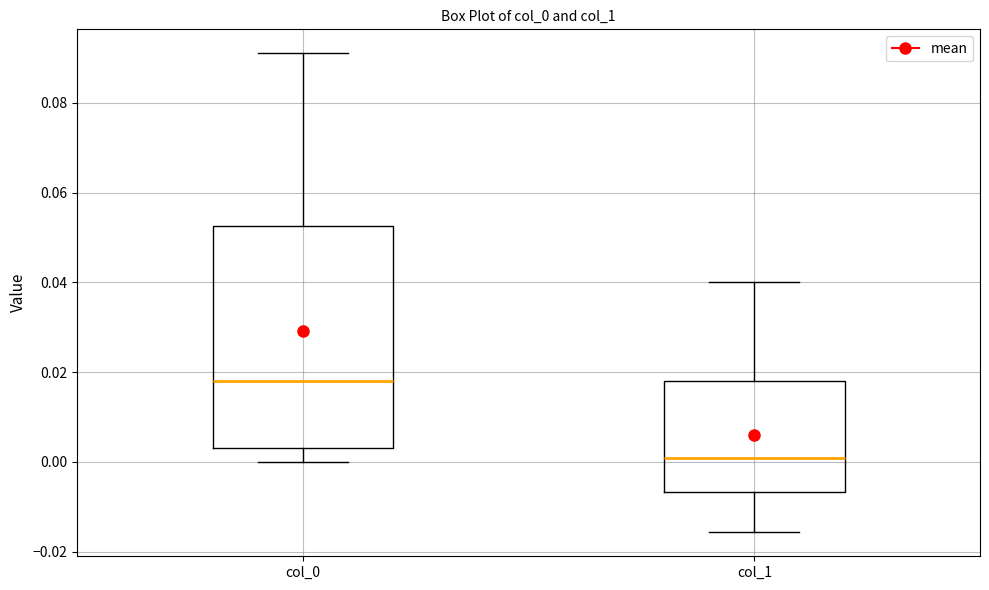

Where does the lower whisker of the box for col_1 end on the y-axis? The values are not printed on the chart, so give them approximately, as read against the axis.

-0.016